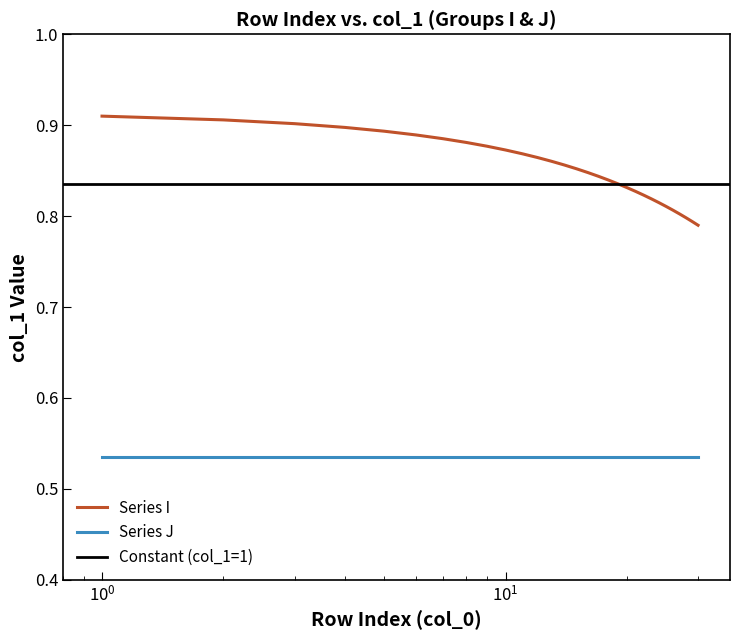

What is the difference between the second highest and second lowest values?

0.1